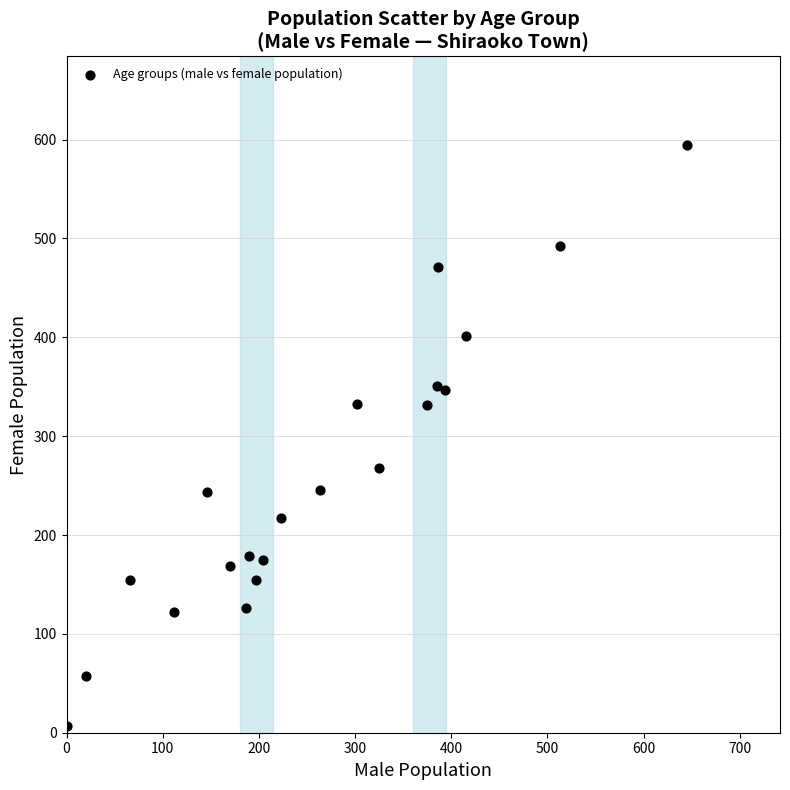

What is the range of Y values (max minus min)?

588